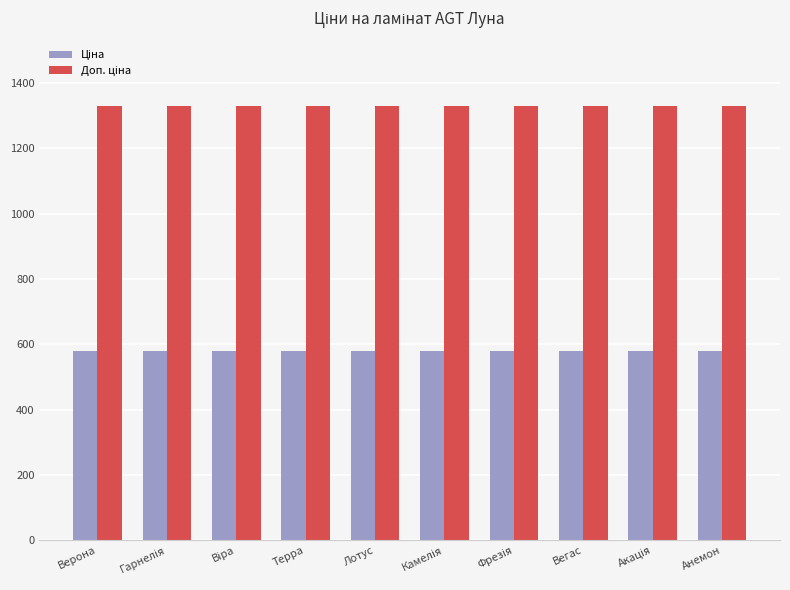

What is the smallest value displayed?

580.4